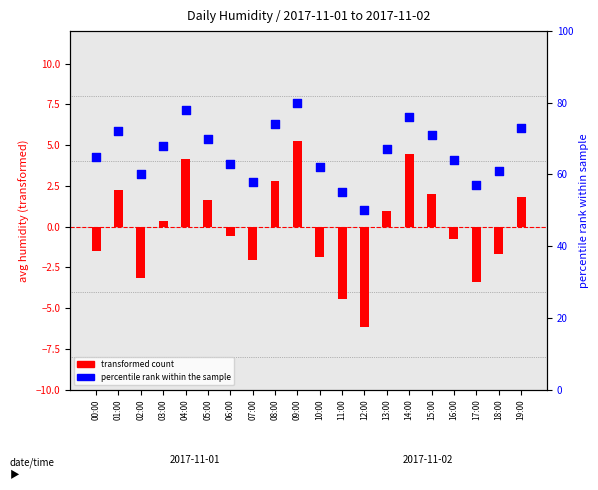

Which series reaches the maximum Y coordinate?

percentile rank within the sample